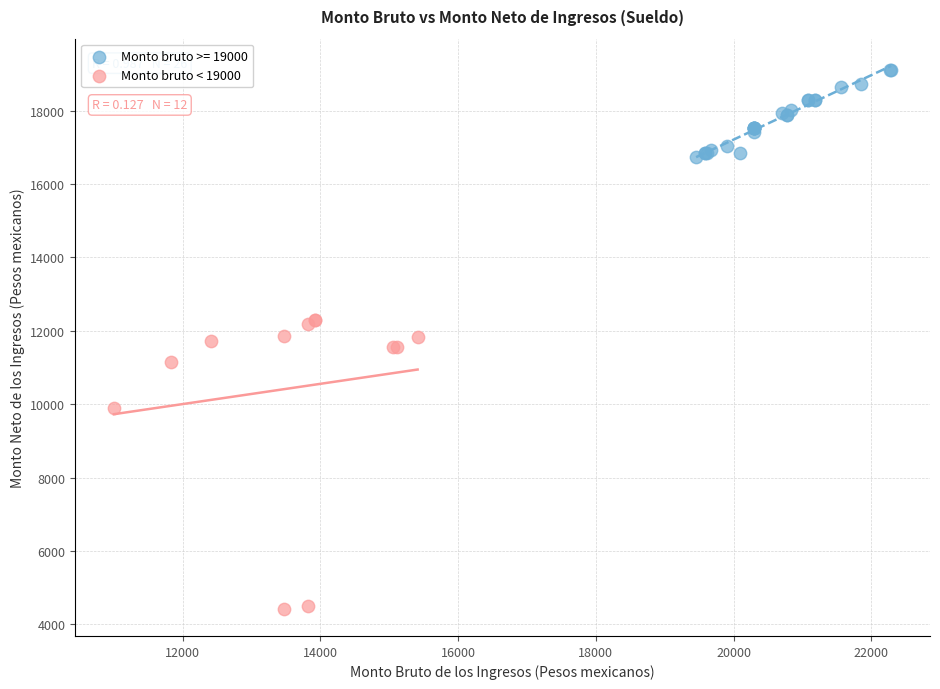

Which series reaches the maximum Y coordinate?

Monto bruto >= 19000